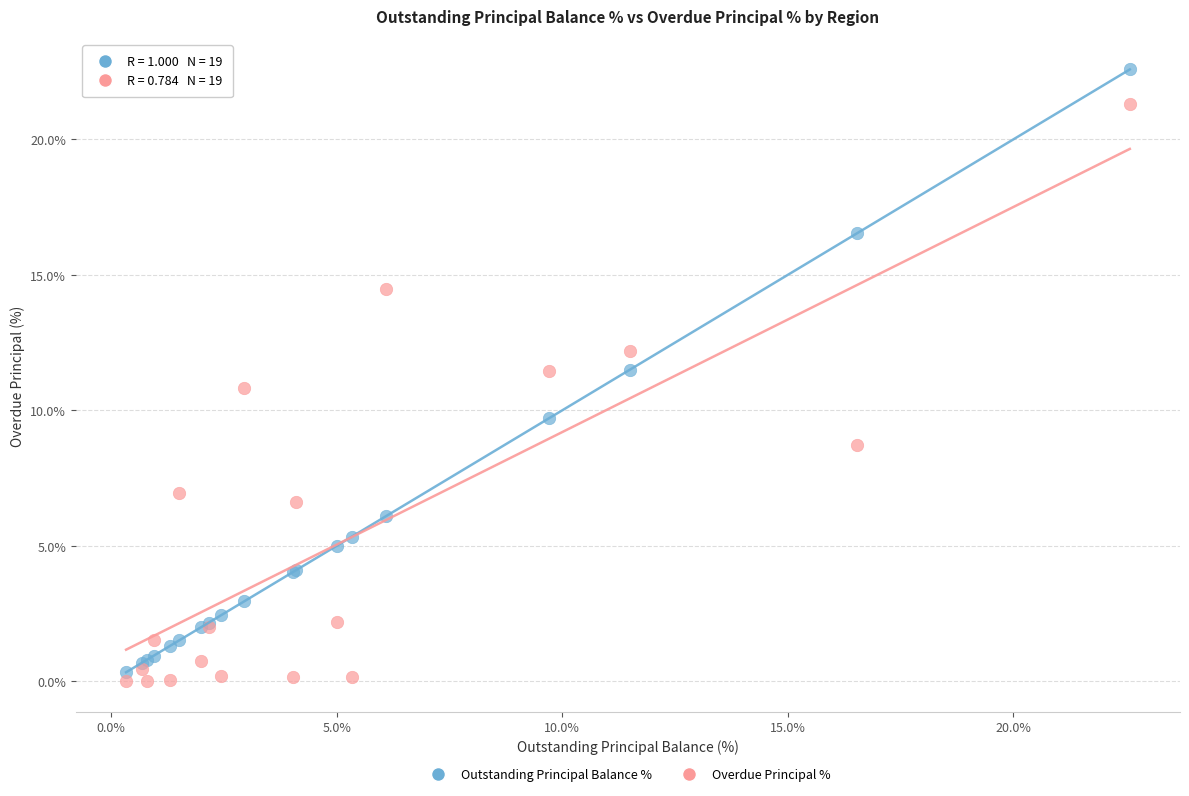

What are all the series names shown in the legend?

Outstanding Principal Balance %, Overdue Principal %